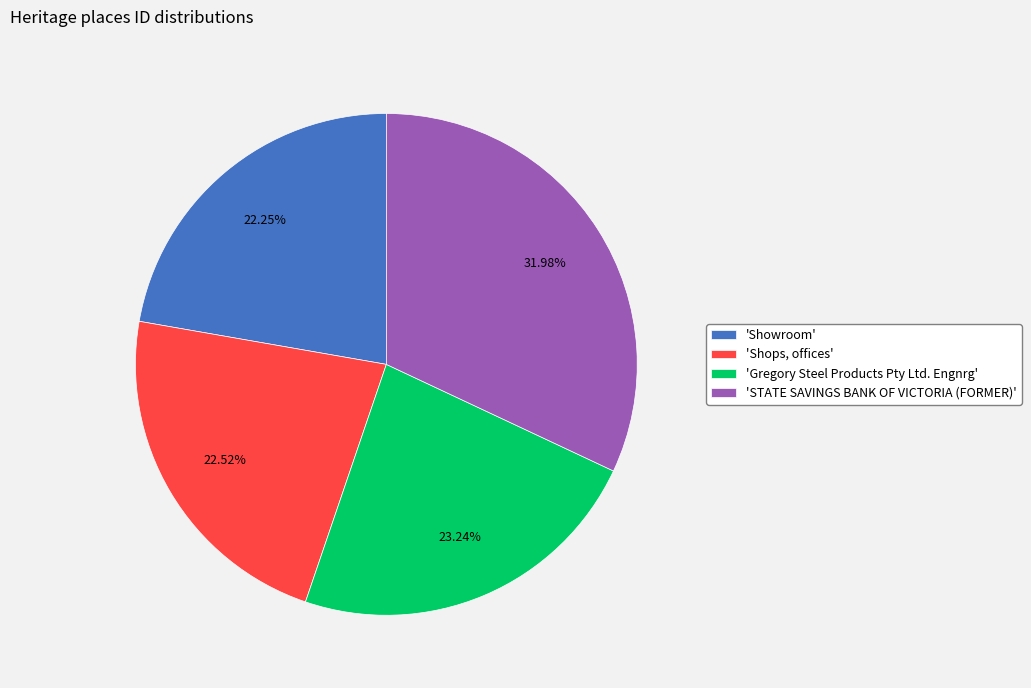

Do 'Gregory Steel Products Pty Ltd. Engnrg' and 'Shops, offices' together represent more than half of the pie?

No